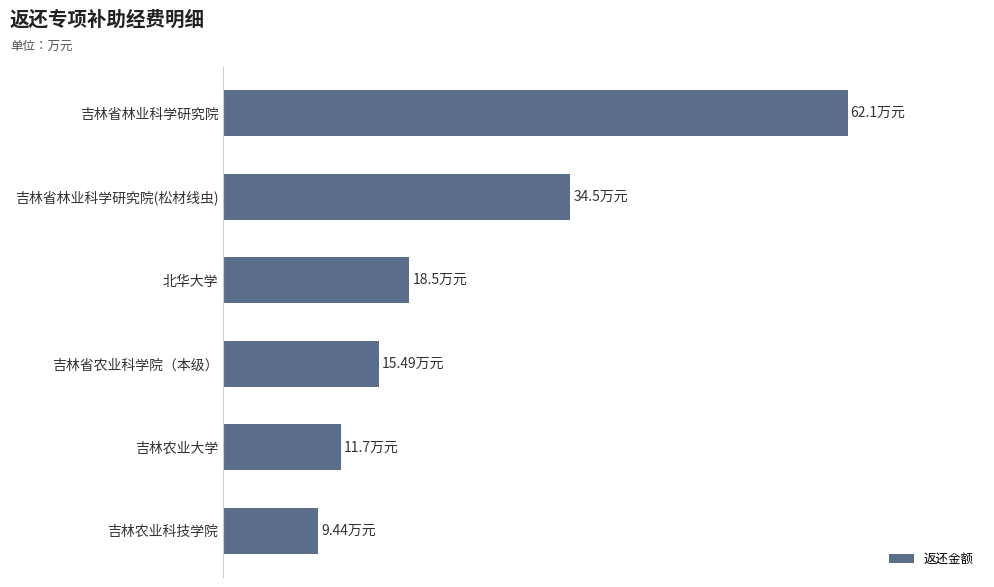

List the labels in order of value, largest first.

吉林省林业科学研究院, 吉林省林业科学研究院(松材线虫), 北华大学, 吉林省农业科学院（本级）, 吉林农业大学, 吉林农业科技学院